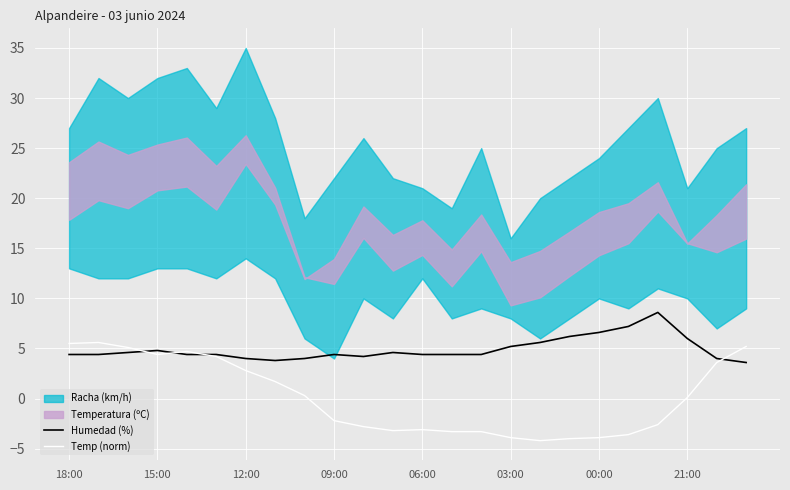

True or false: Temp (norm) and Humedad (%) intersect in this chart.

True